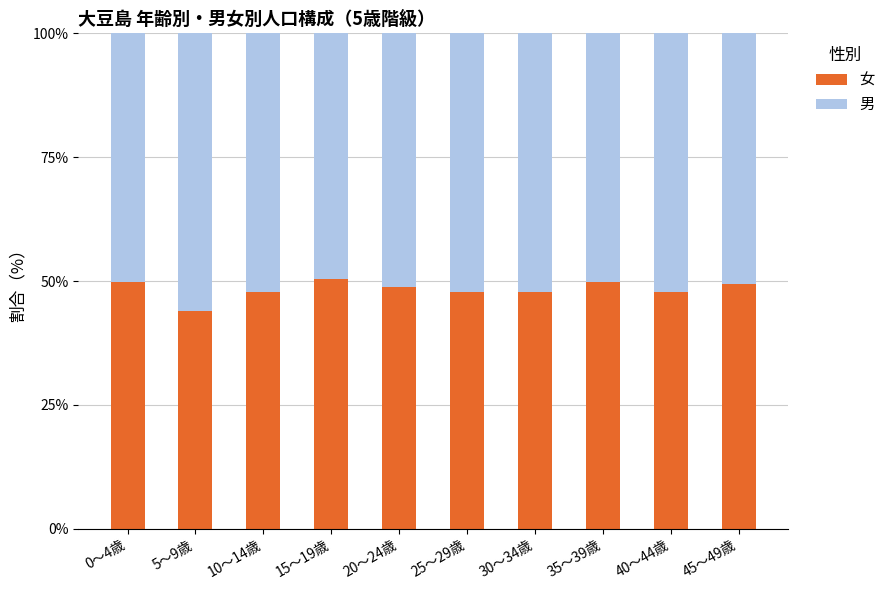

What is the sum of the 女 values at 10～14歳 and 15～19歳?

98.2